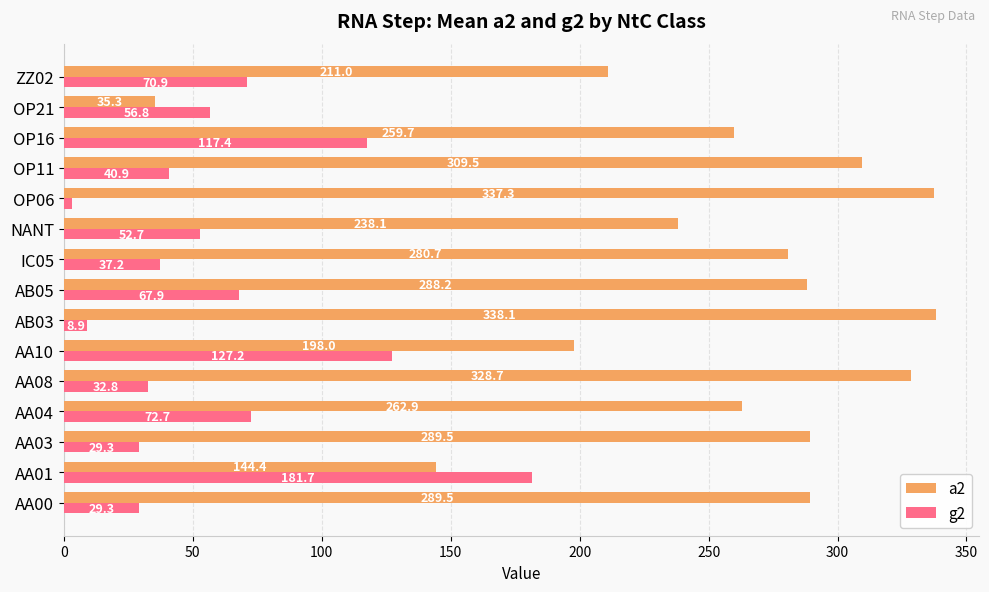

The value of a2 at ZZ02 is 211.0. True or false?

True